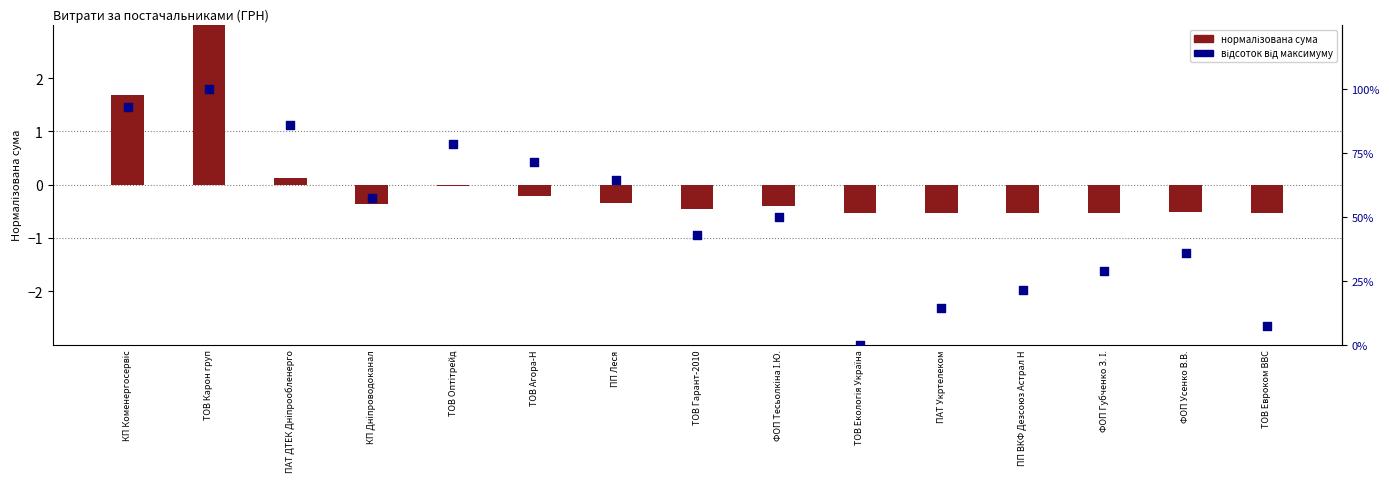

At which category is the sum across all series the highest?

ТОВ Карон груп